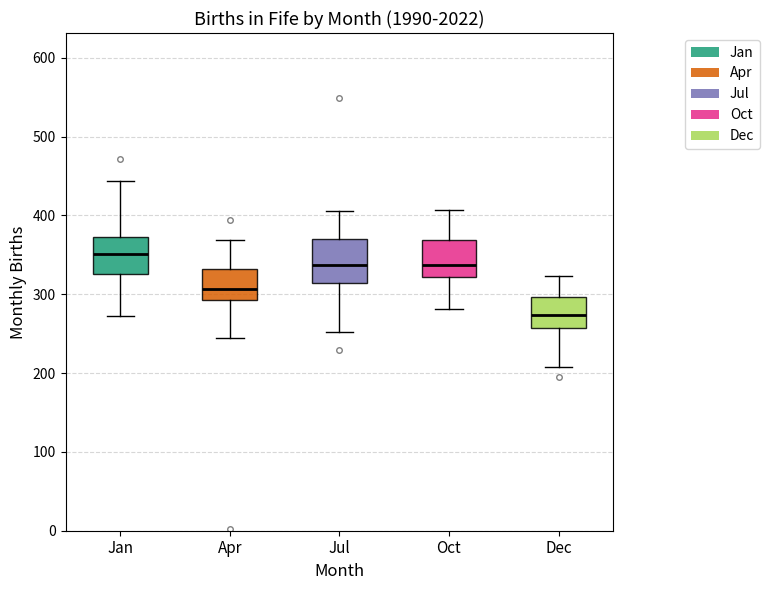

Reading left to right, transcribe this box plot: for each box, give where its median line is, the range the box spans, and where its two whiskers end, as read against the y-axis. The values are not printed on the chart, so give them approximately, as read against the axis.

Jan: median 350, box 330 to 370, whiskers 270 to 440
Apr: median 310, box 290 to 330, whiskers 240 to 370
Jul: median 340, box 310 to 370, whiskers 250 to 410
Oct: median 340, box 320 to 370, whiskers 280 to 410
Dec: median 270, box 260 to 300, whiskers 210 to 320